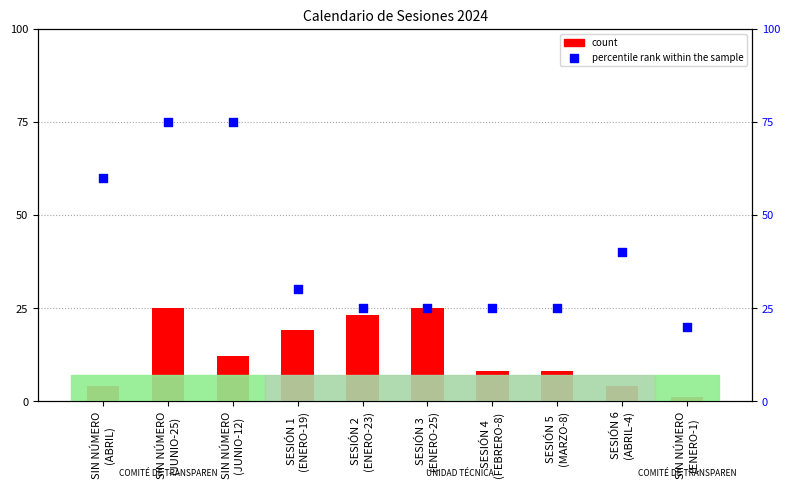

Which series contains the lowest Y value?

count